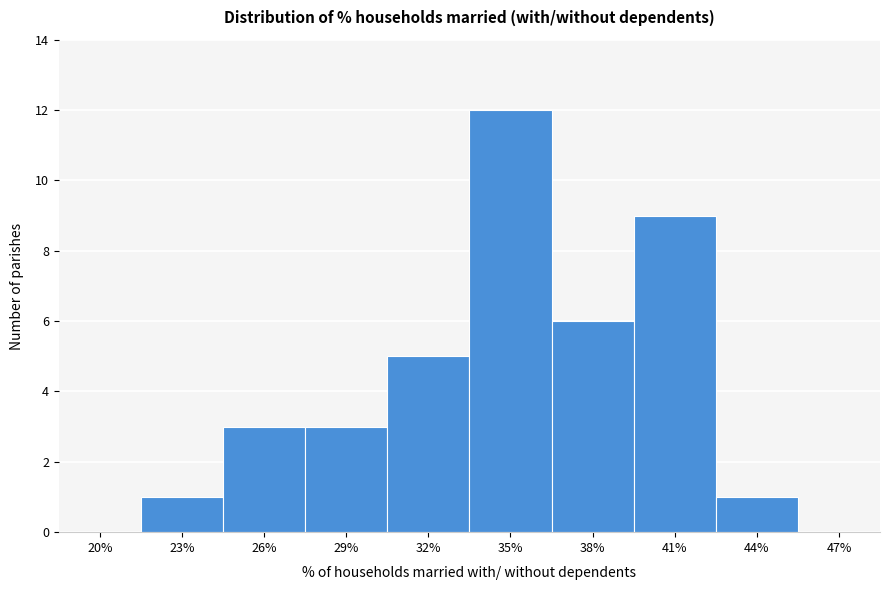

Which label corresponds to the largest value in the chart?

35%